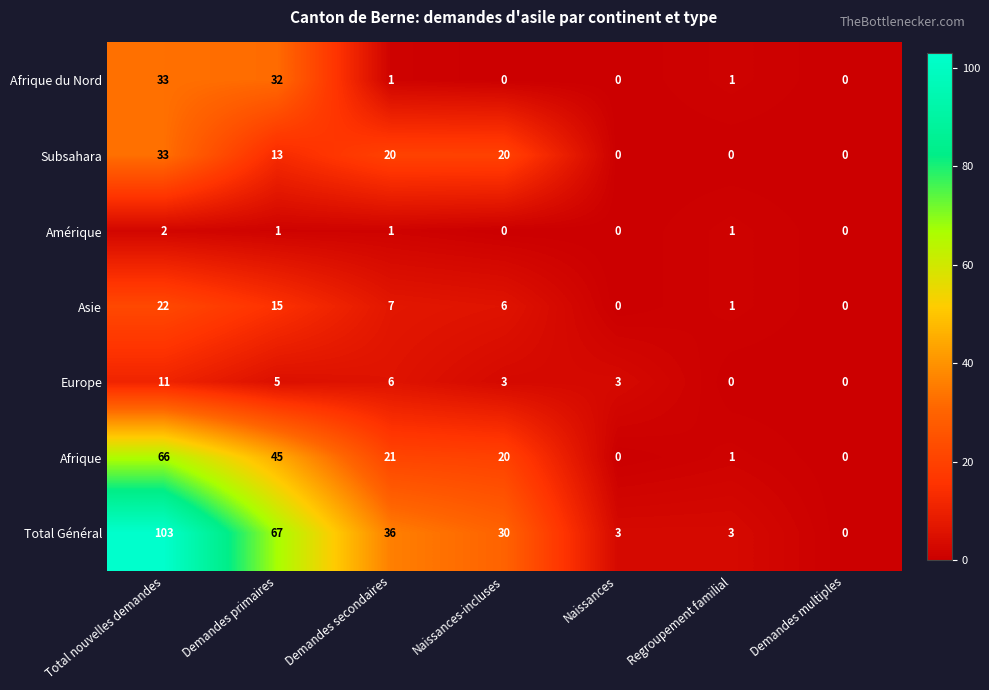

Which series changed the most between Demandes primaires and Demandes multiples?

Total Général